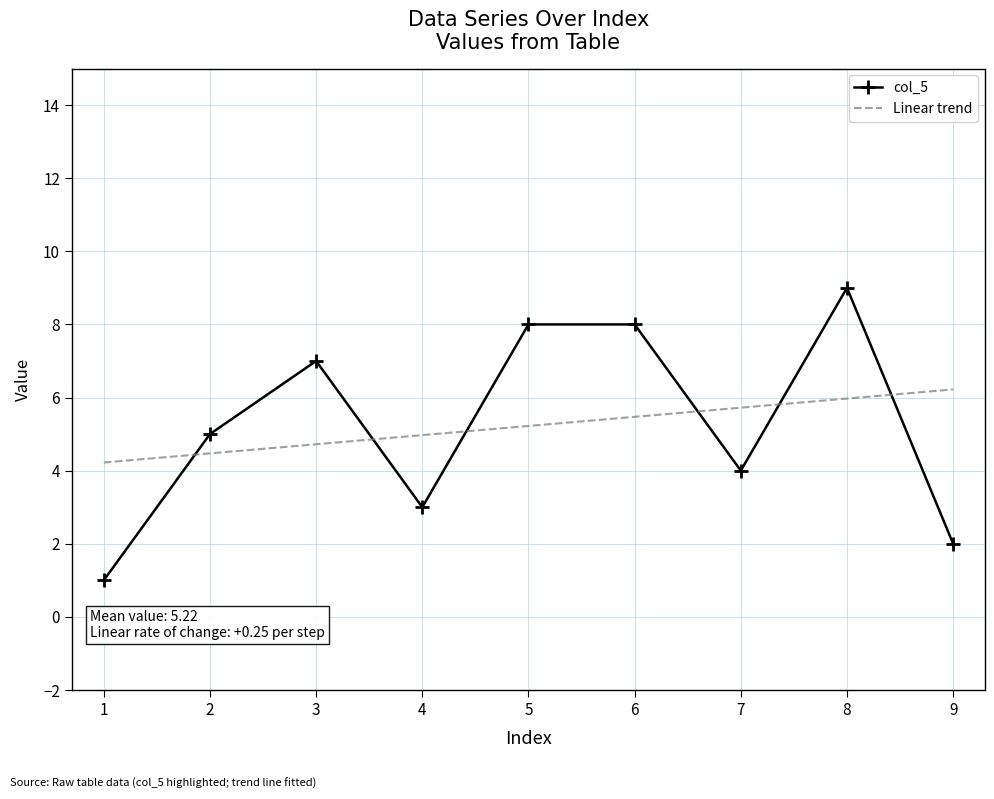

What is the difference between the maximum and minimum values in the col_5 series?

8.0